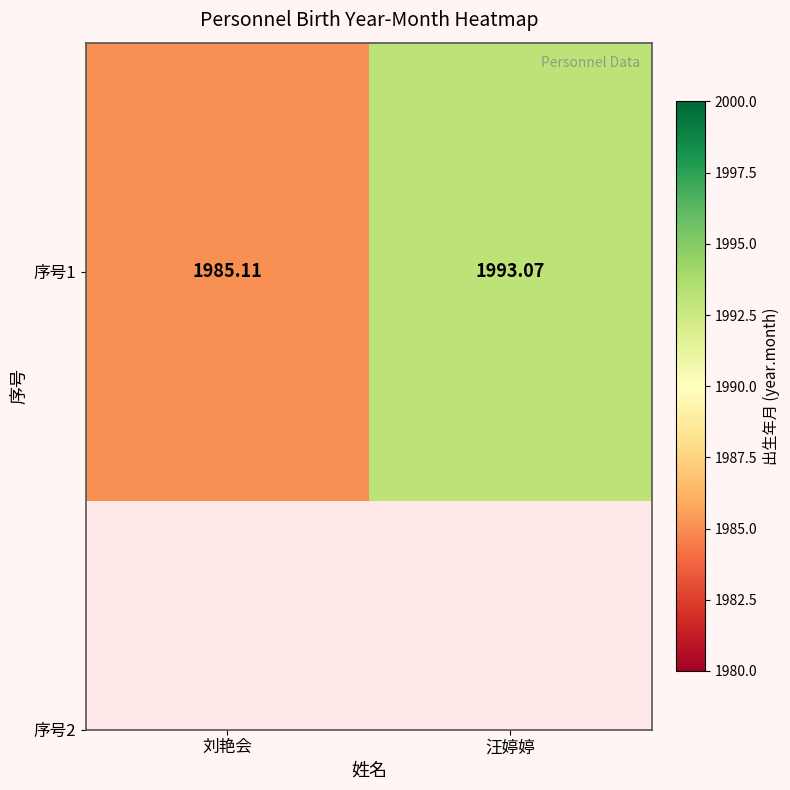

The value at 汪婷婷 is 3553.6. True or false?

False